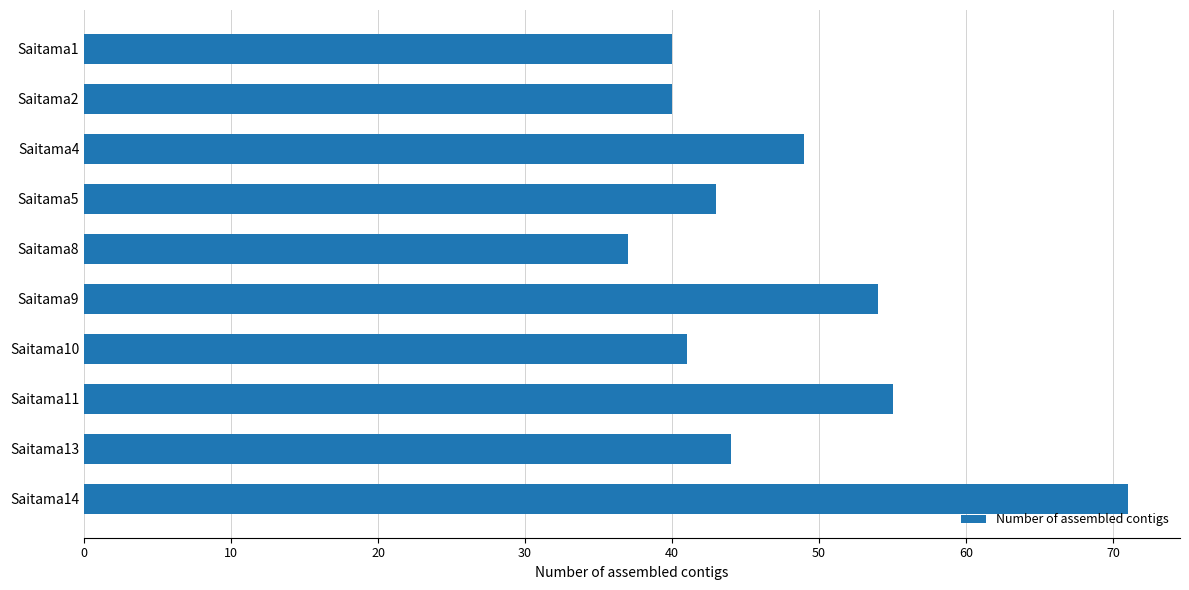

What is the difference between the maximum and minimum values?

34